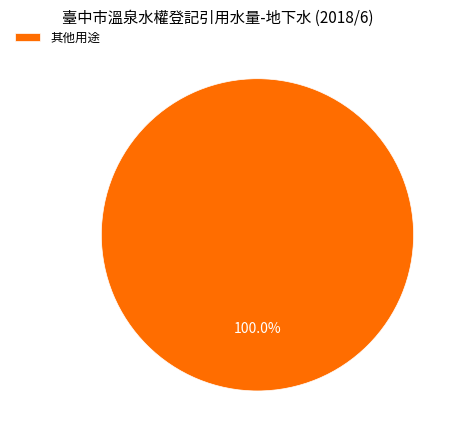

Does 其他用途 account for over 50% of the chart?

Yes